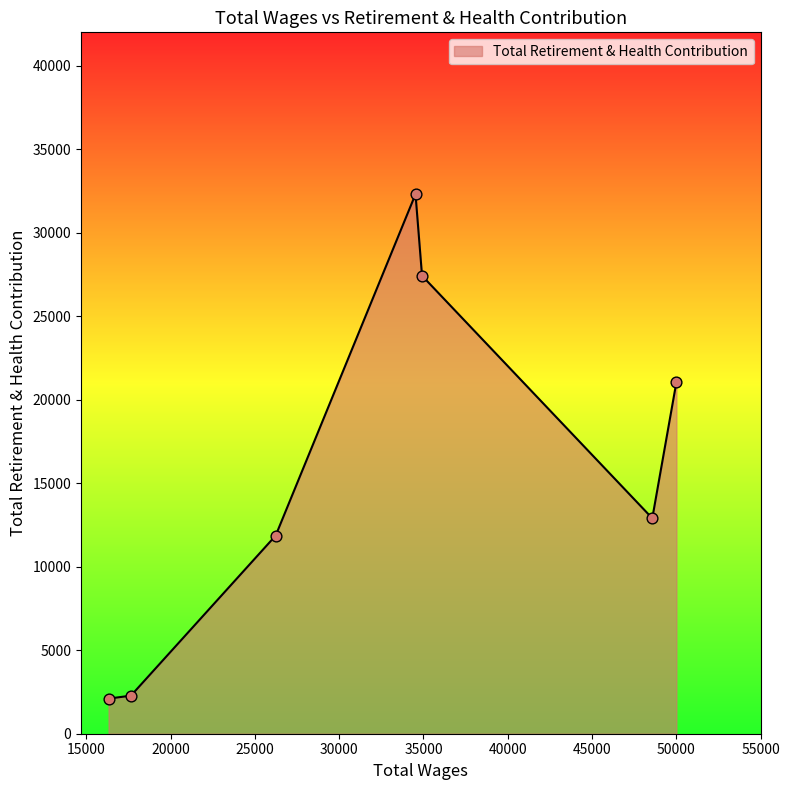

What is the difference between the maximum and minimum values?

30216